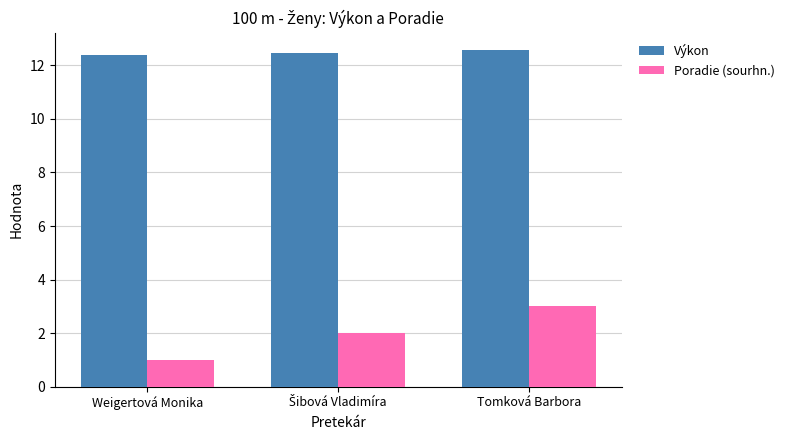

What is the sum of all Výkon values?

37.4